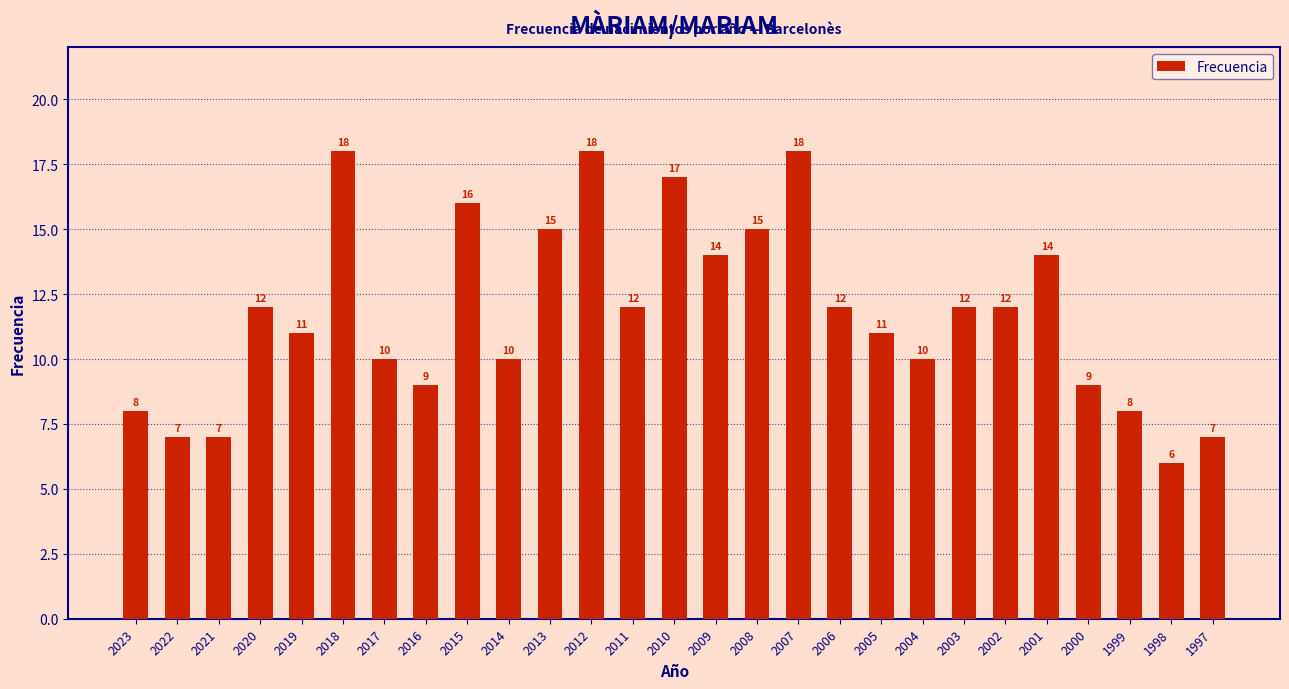

What is the value of the 16th bar from the left?

15